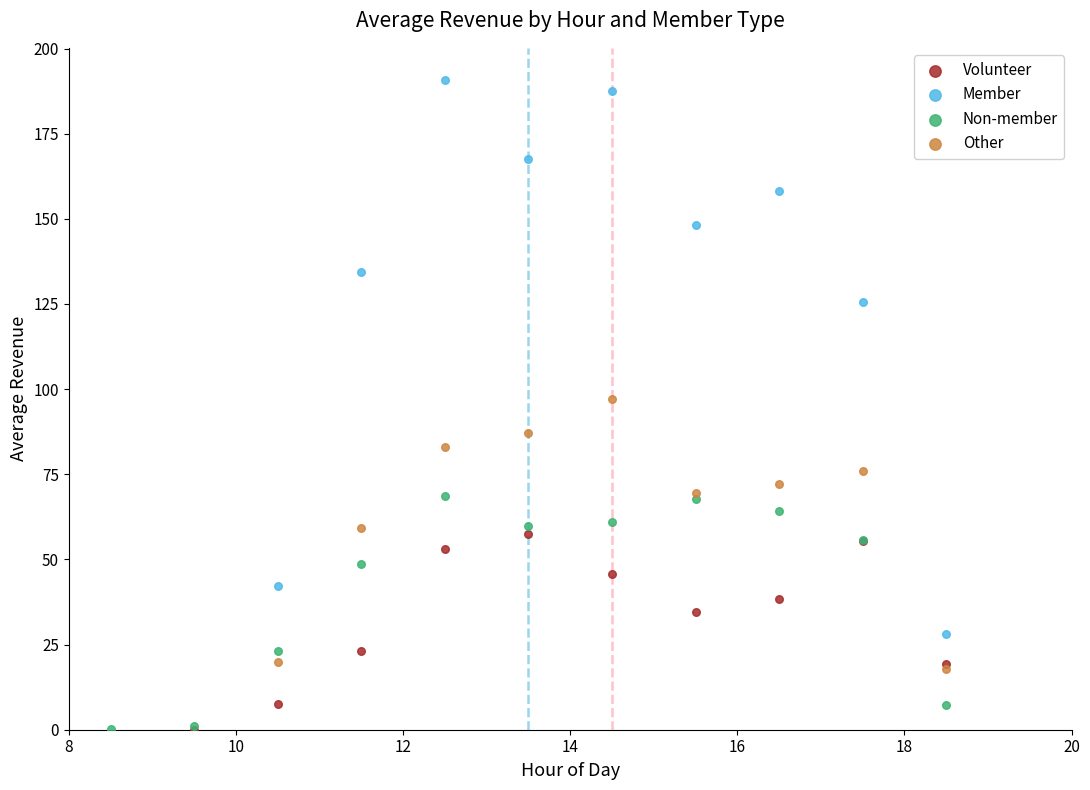

Which series reaches the maximum Y coordinate?

Member